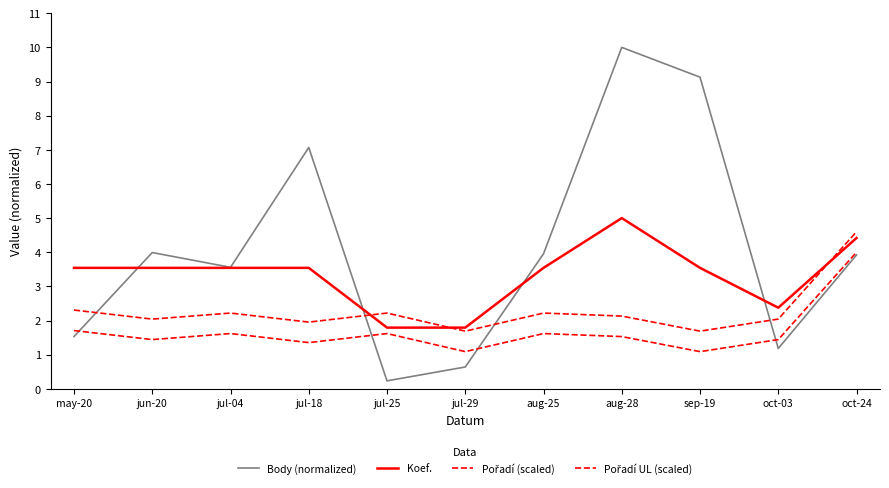

Does the chart display data point markers on the line(s)?

No